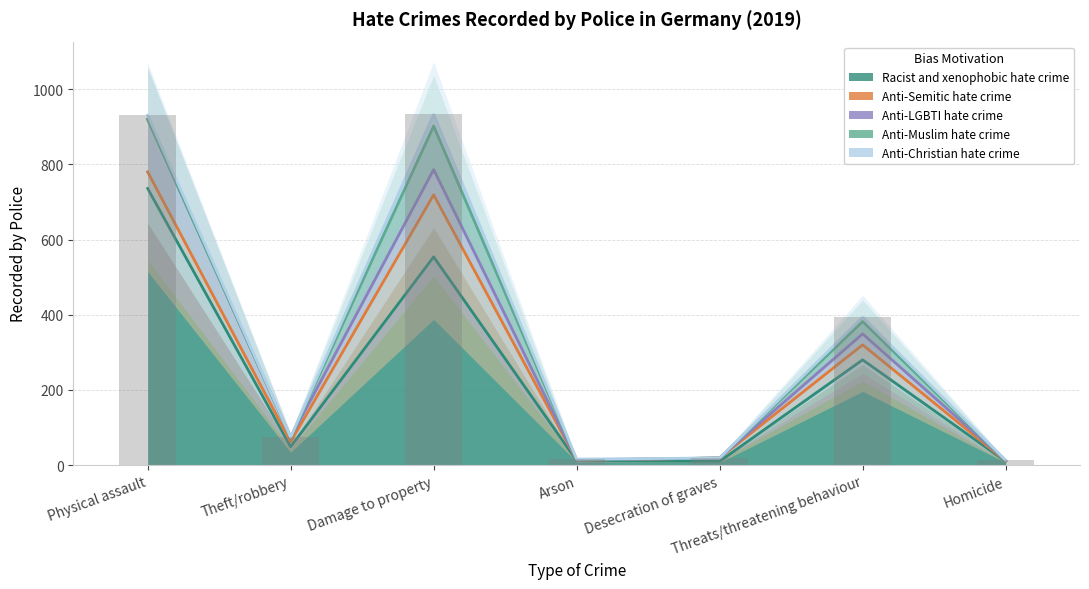

Reading left to right, list all the values displayed in this chart.

Racist and xenophobic hate crime: 736	49	554	12	10	280	10
Anti-Semitic hate crime: 44	13	165	1	9	40	1
Anti-LGBTI hate crime: 140	11	67	0	0	29	1
Anti-Muslim hate crime: 0	0	116	1	0	33	0
Anti-Christian hate crime: 11	1	31	2	0	11	1